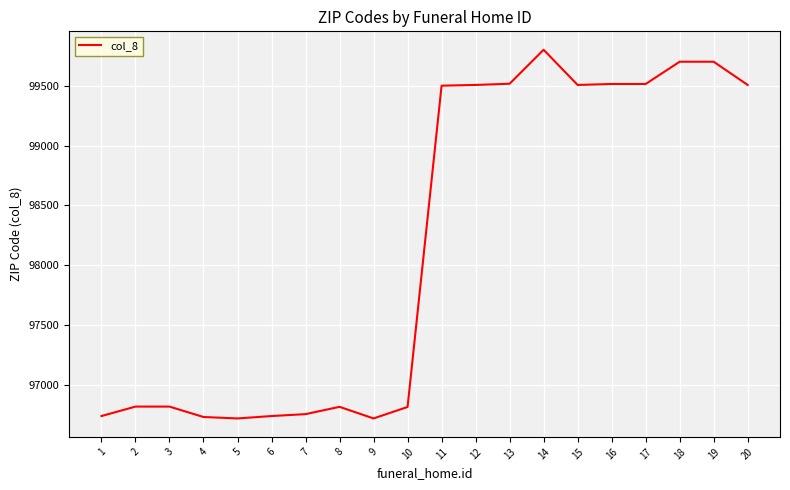

The value at 14 is 99801. True or false?

True